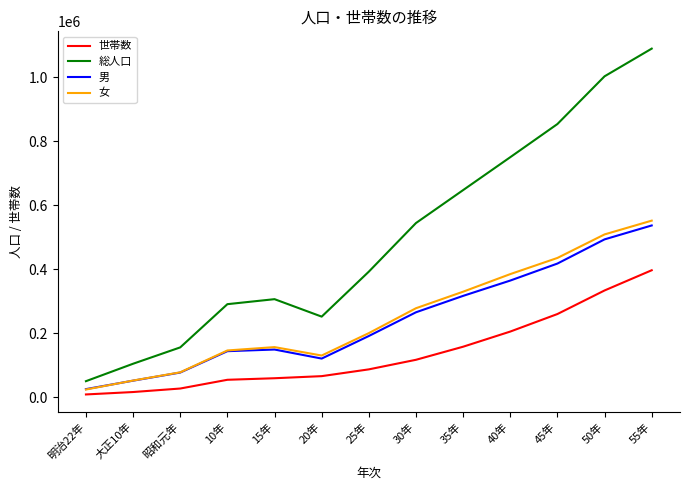

The value of 男 at 45年 is 417877. True or false?

True